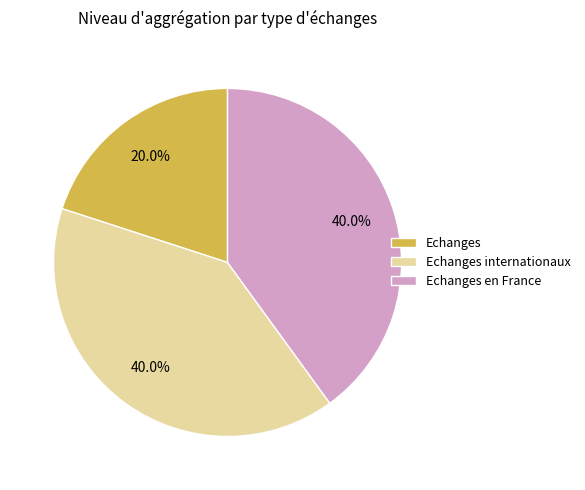

To the nearest percent, what is the difference between the Echanges and Echanges internationaux slice percentages?

20%